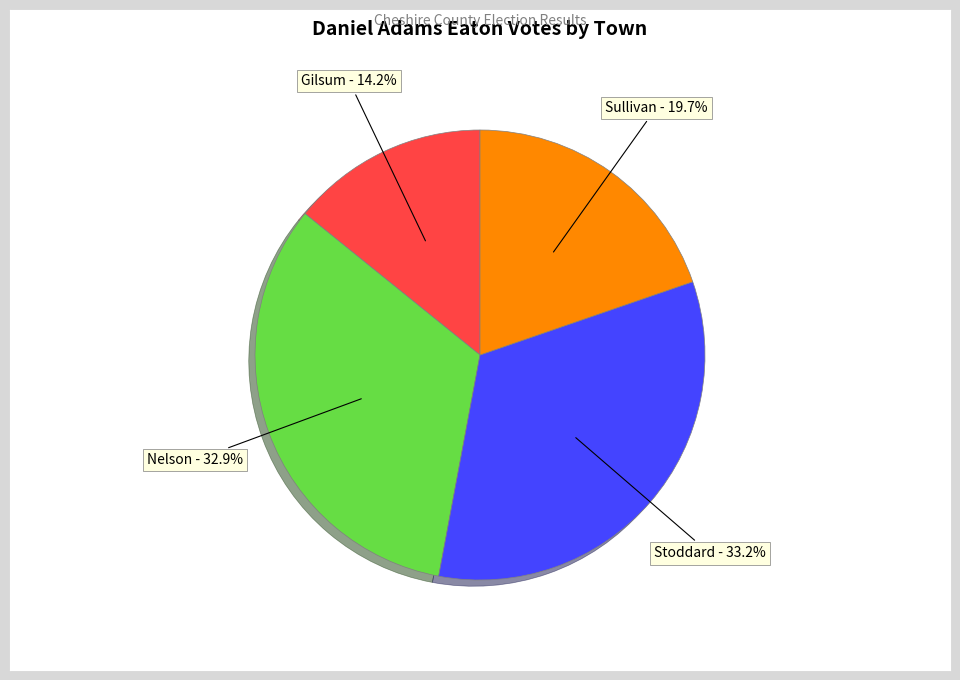

Which category has the smallest portion of the pie?

Gilsum